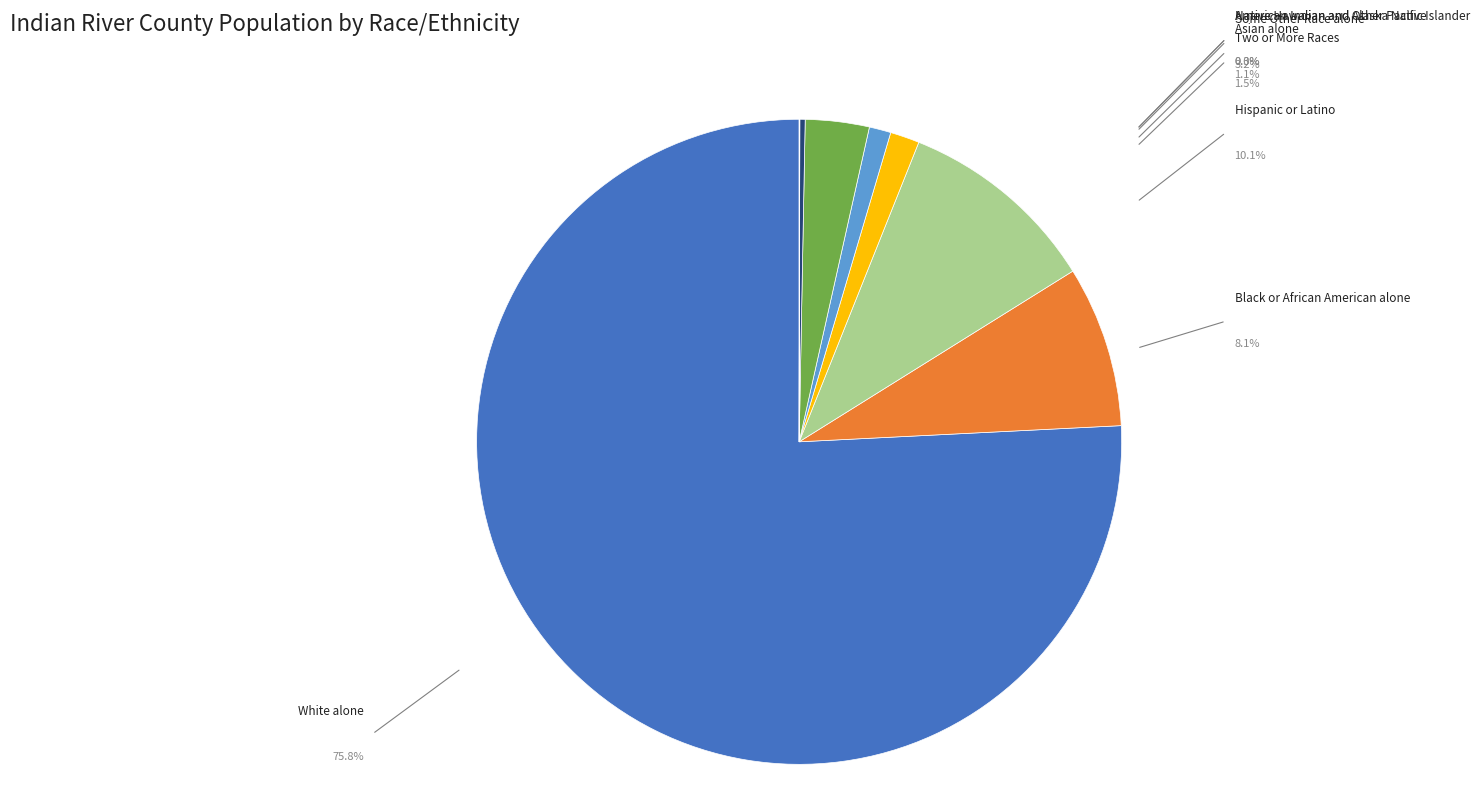

To the nearest percent, what portion does Black or African American alone represent?

8%